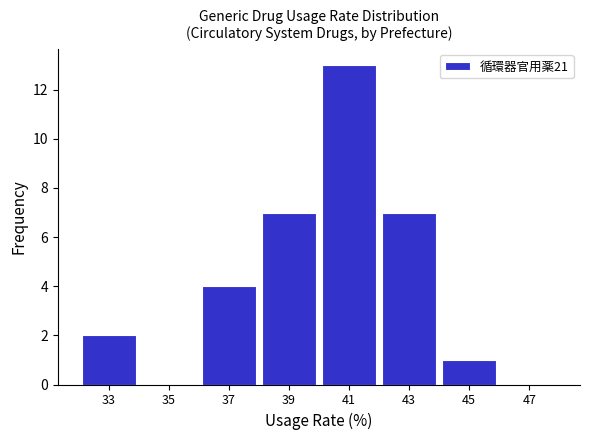

Reading left to right, list every bar in this chart as the range it spans on the x-axis followed by its height. The values are not printed on the chart, so give them approximately, as read against the axis.

32 to 34: 2
34 to 36: 0
36 to 38: 4
38 to 40: 7
40 to 42: 13
42 to 44: 7
44 to 46: 1
46 to 48: 0